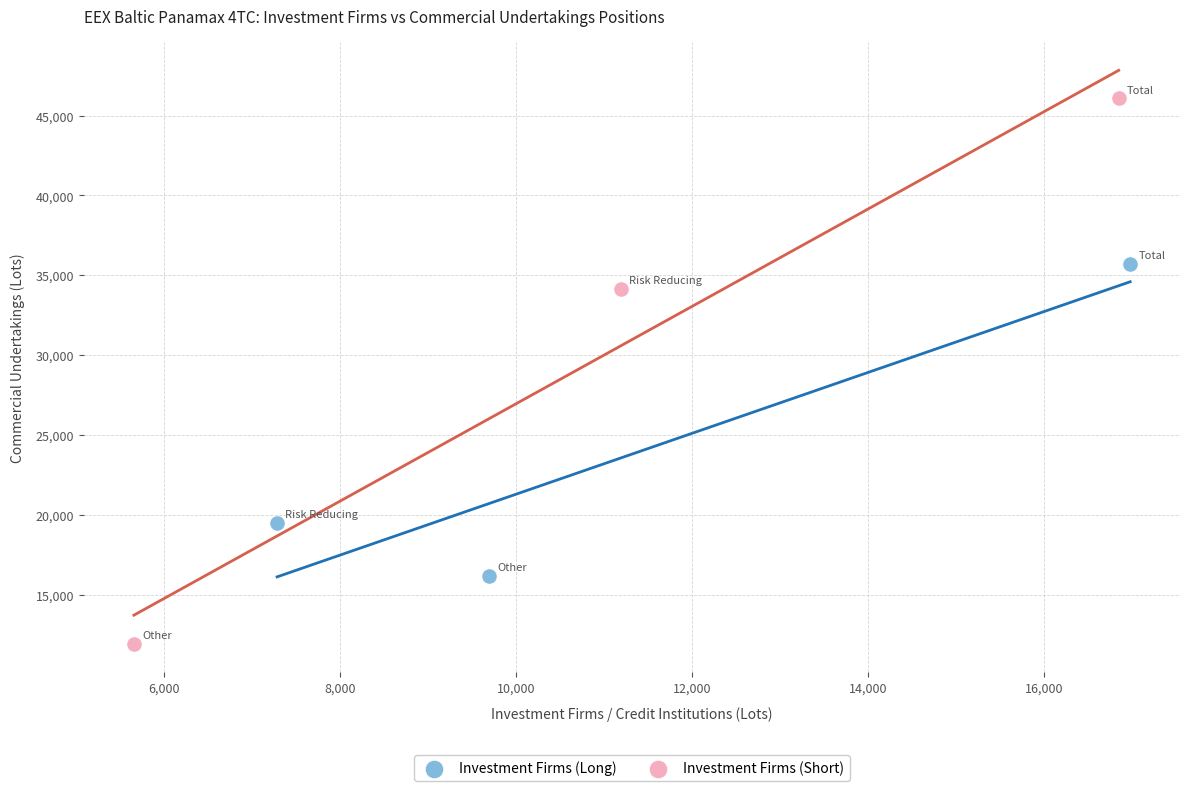

Which series has the widest spread of Y values?

Investment Firms (Short)